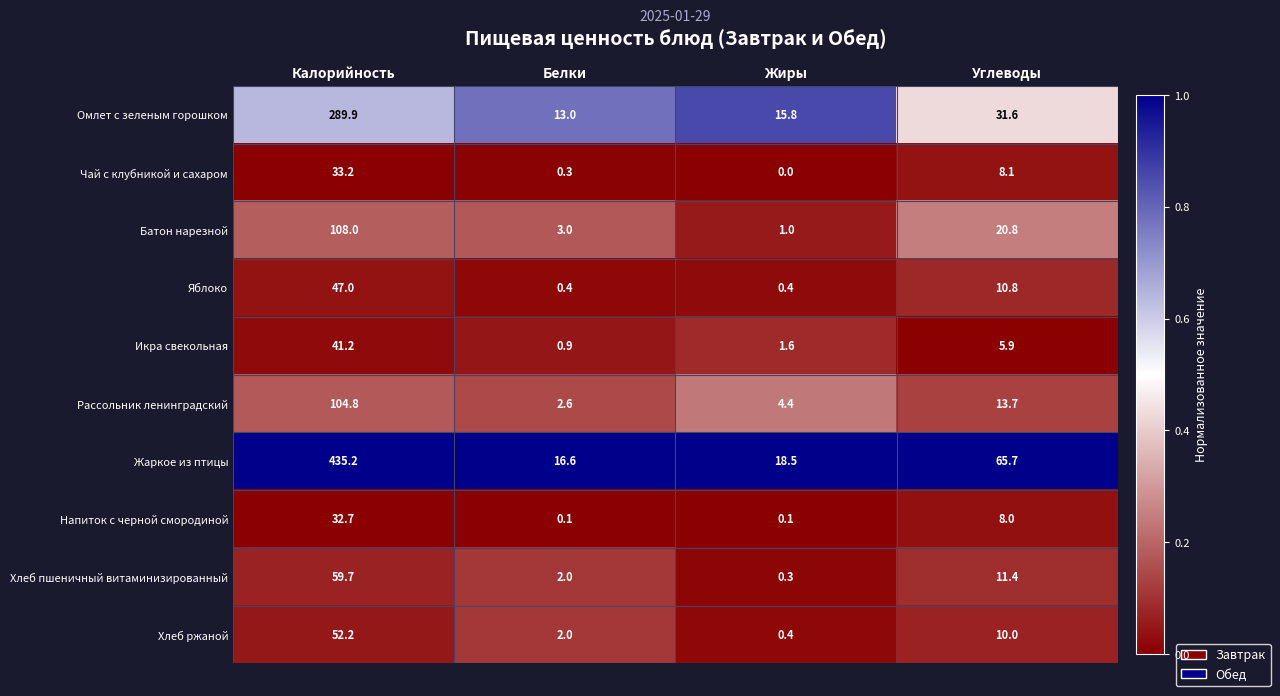

List the series in order of their peak value, highest first.

Жаркое из птицы, Омлет с зеленым горошком, Батон нарезной, Рассольник ленинградский, Хлеб пшеничный витаминизированный, Хлеб ржаной, Яблоко, Икра свекольная, Чай с клубникой и сахаром, Напиток с черной смородиной